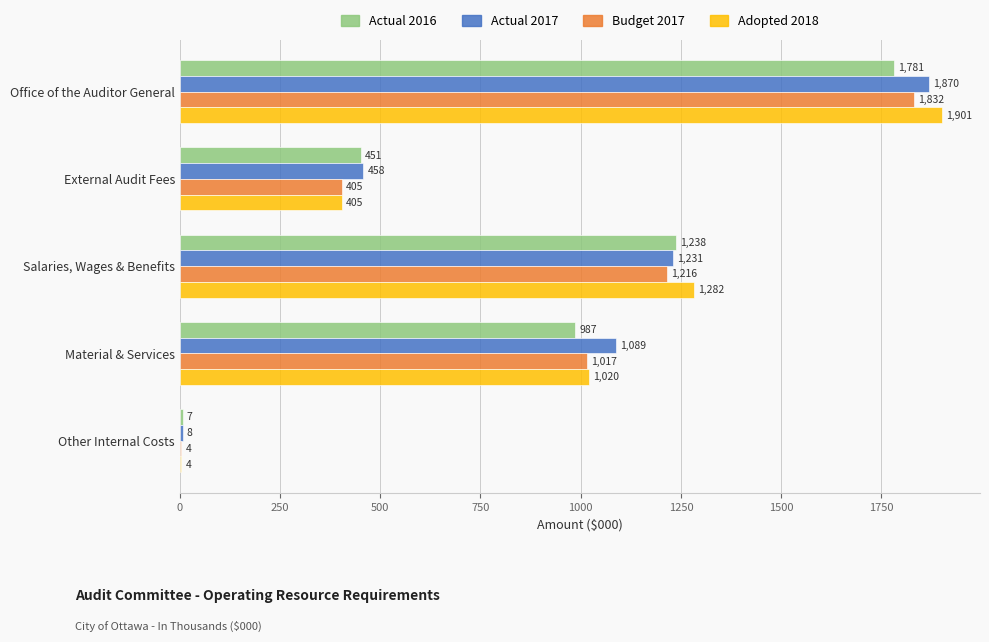

Which series has the largest total across all categories?

Actual 2017